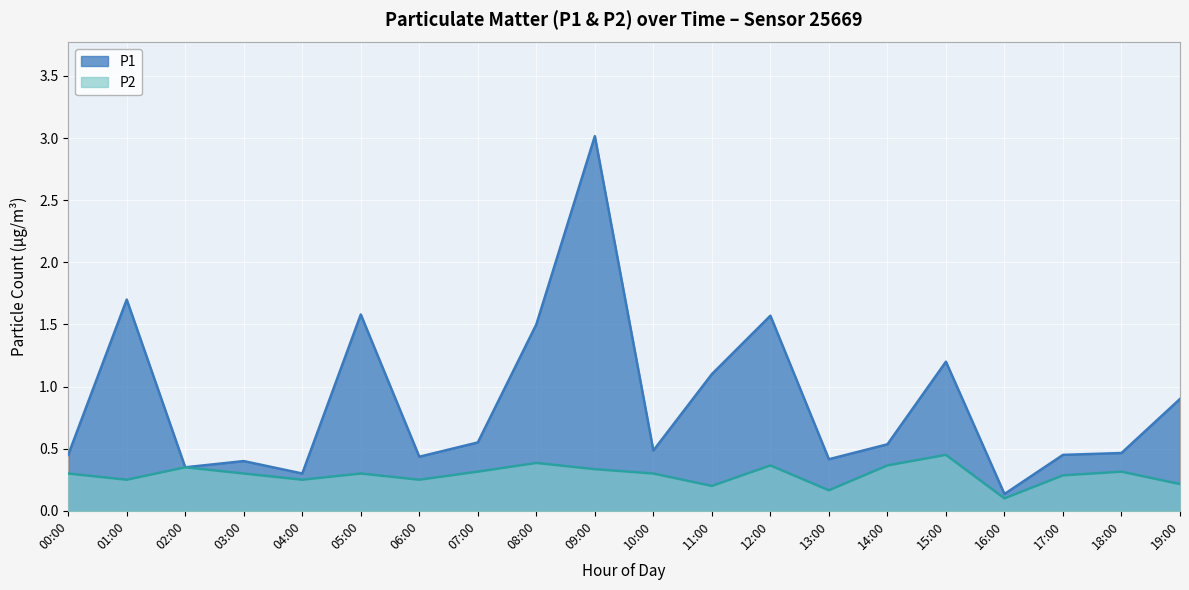

How many interior local valleys does the P2 series have?

6